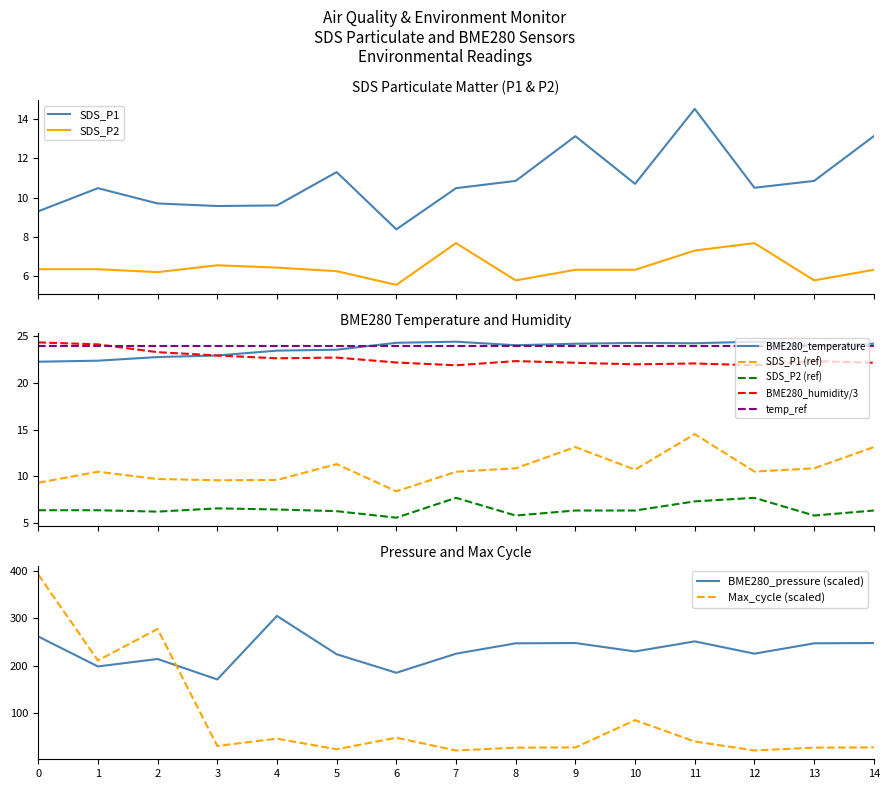

How many interior local valleys does the SDS_P2 series have?

4